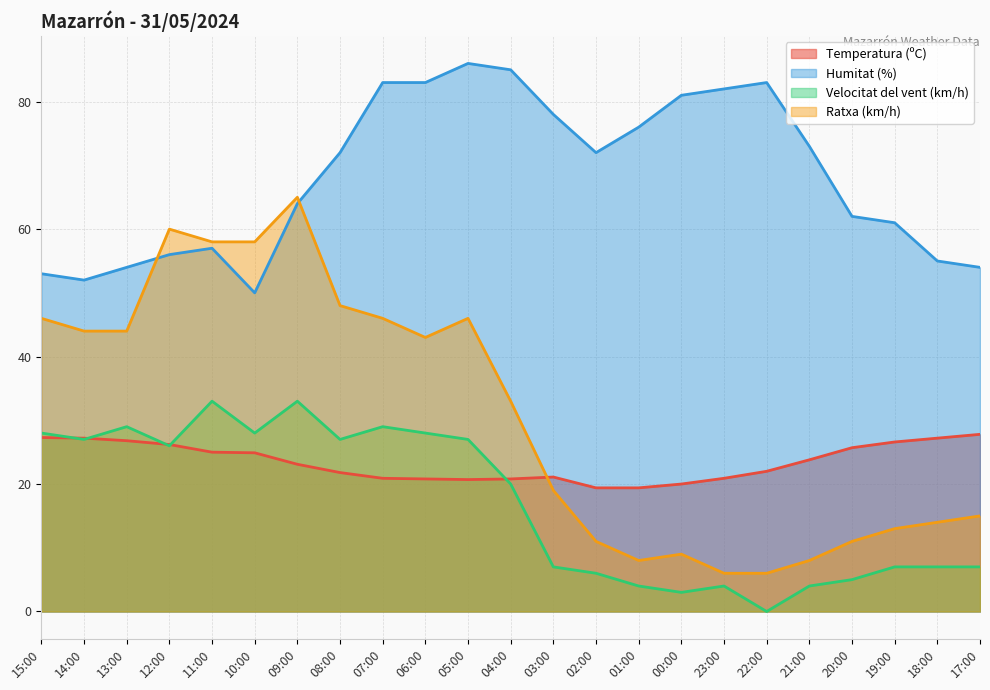

Does the chart display data point markers on the line(s)?

No